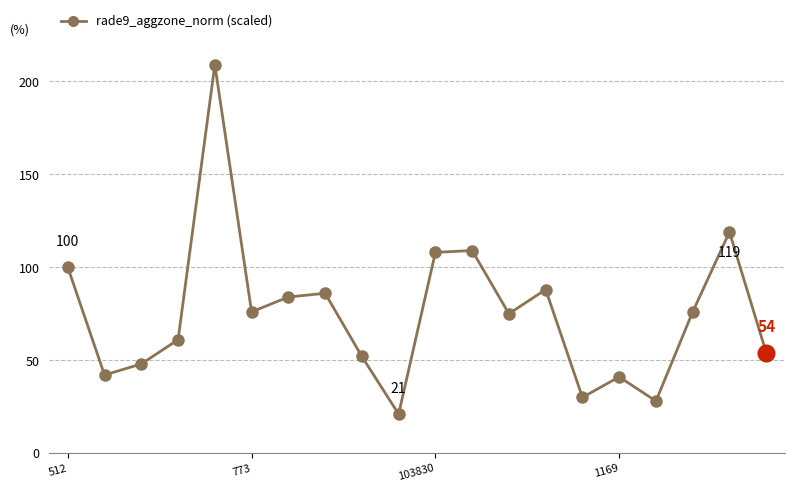

What is the smallest value displayed?

21